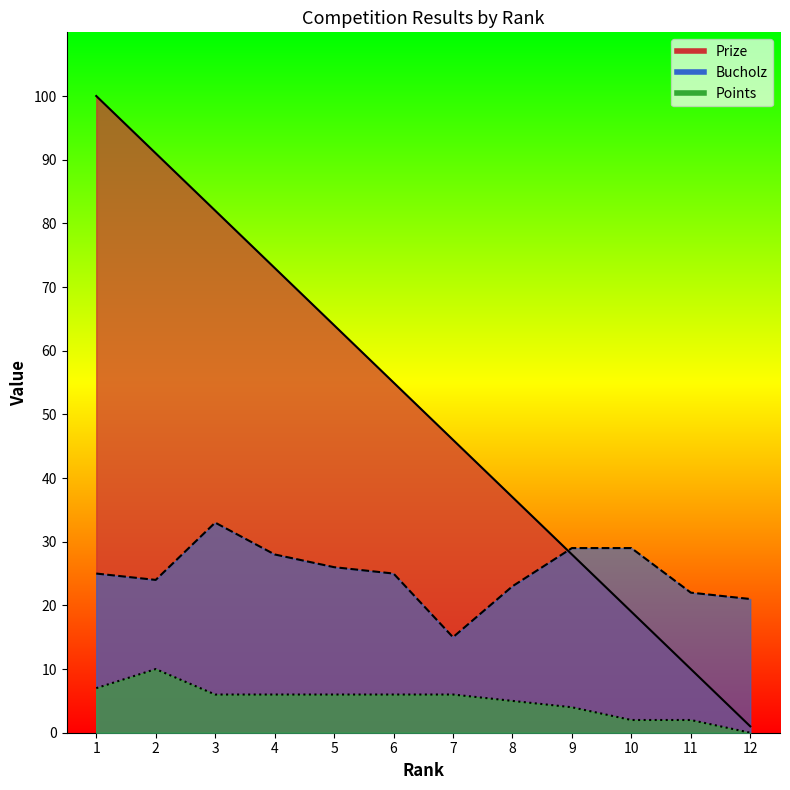

Which category has the lowest value in the Bucholz series?

7